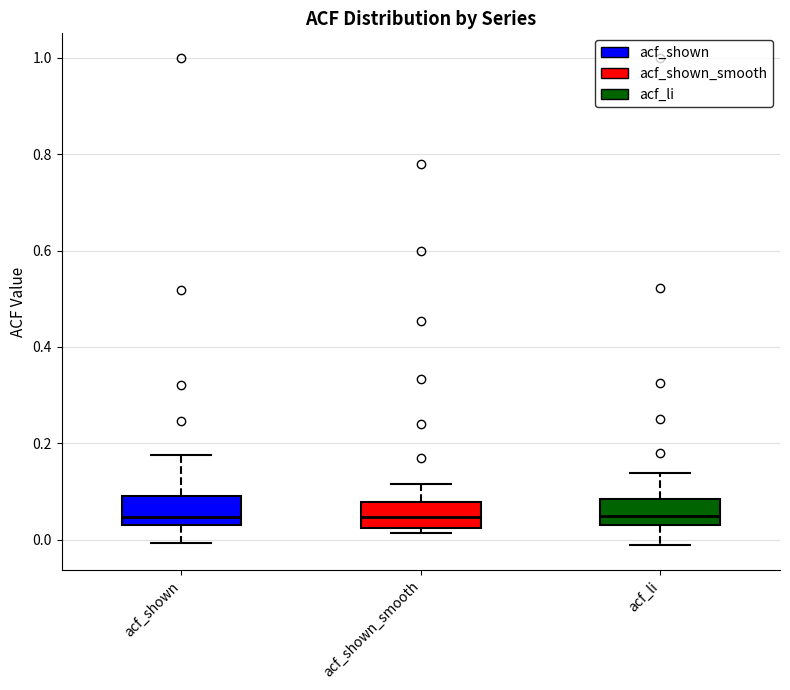

Reading left to right, transcribe this box plot: for each box, give where its median line is, the range the box spans, and where its two whiskers end, as read against the y-axis. The values are not printed on the chart, so give them approximately, as read against the axis.

acf_shown: median 0.04 (just above the box's lower edge), box 0.04 to 0.10, whiskers 0.00 to 0.18
acf_shown_smooth: median 0.04, box 0.02 to 0.08, whiskers 0.02 (just below the box's lower edge) to 0.12
acf_li: median 0.04 (just above the box's lower edge), box 0.04 to 0.08, whiskers -0.02 to 0.14